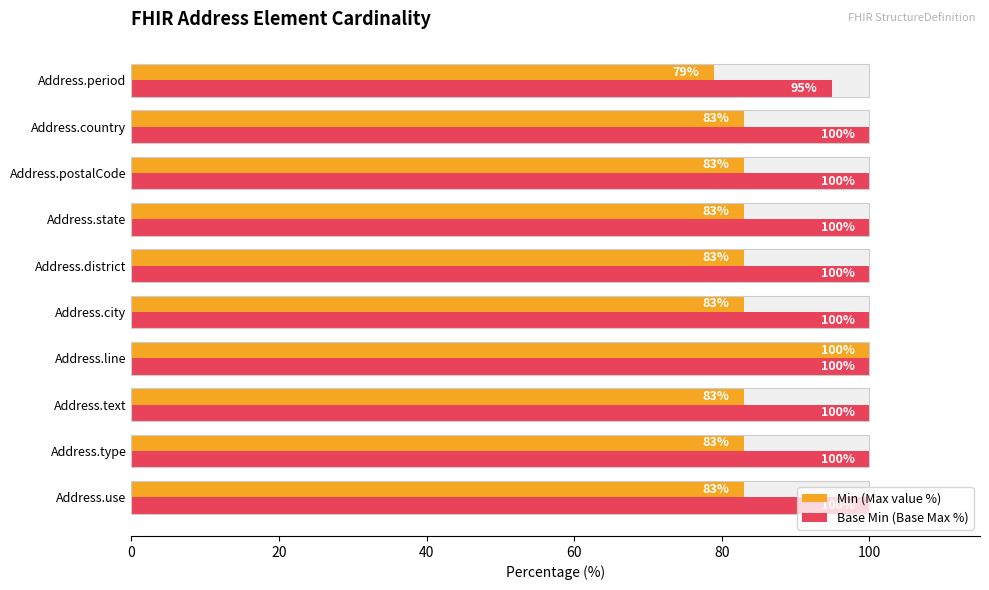

Rank the series at Address.line from lowest to highest value.

Min (Max value %), Base Min (Base Max %)